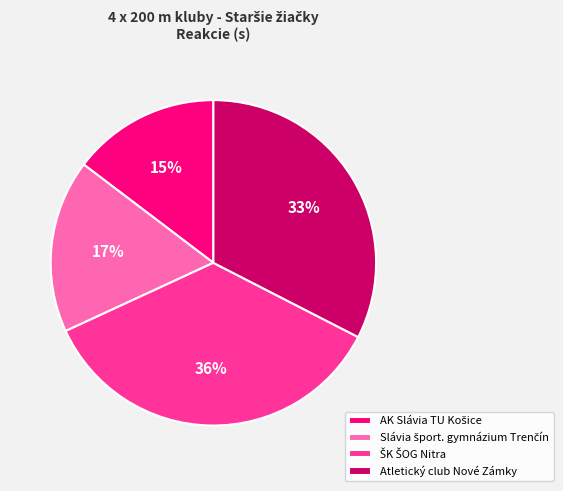

Is it true that Atletický club Nové Zámky is 24% of the pie?

False